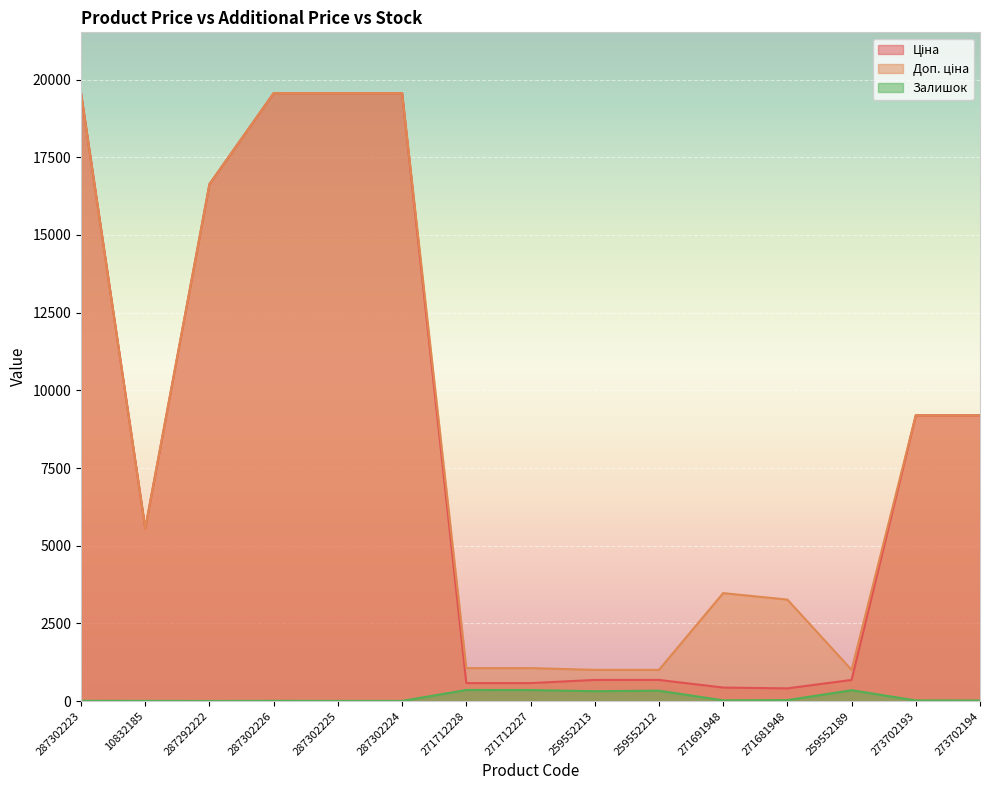

What is the value of the Доп. ціна point at the 9th from the left?

1004.1